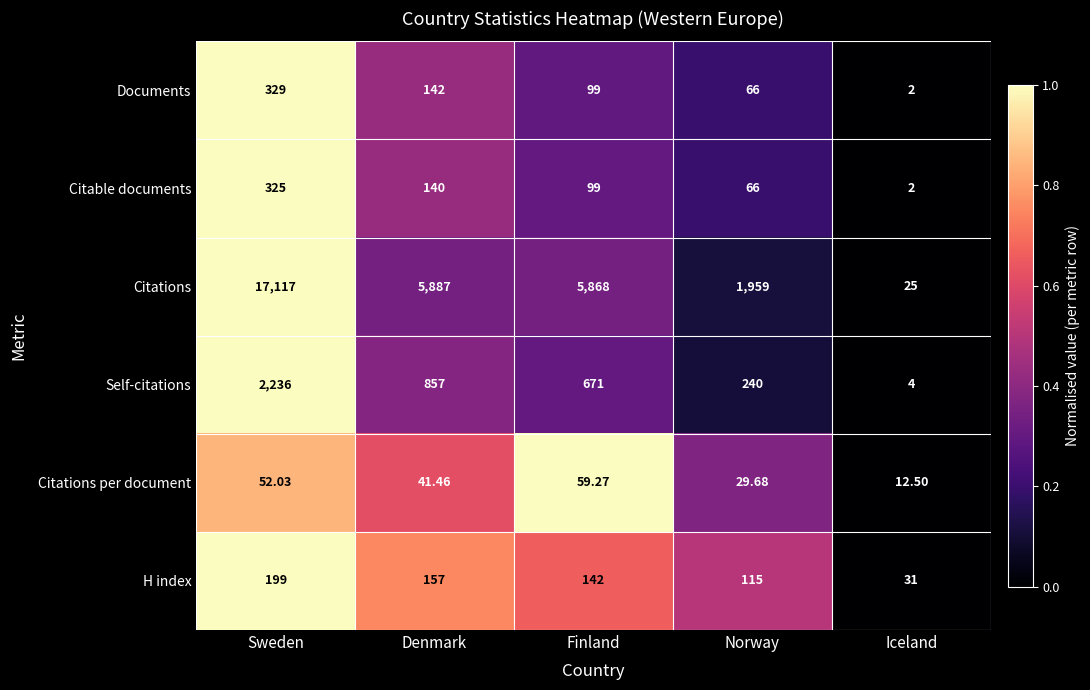

Between Finland and Norway, which series saw the biggest shift?

Citations